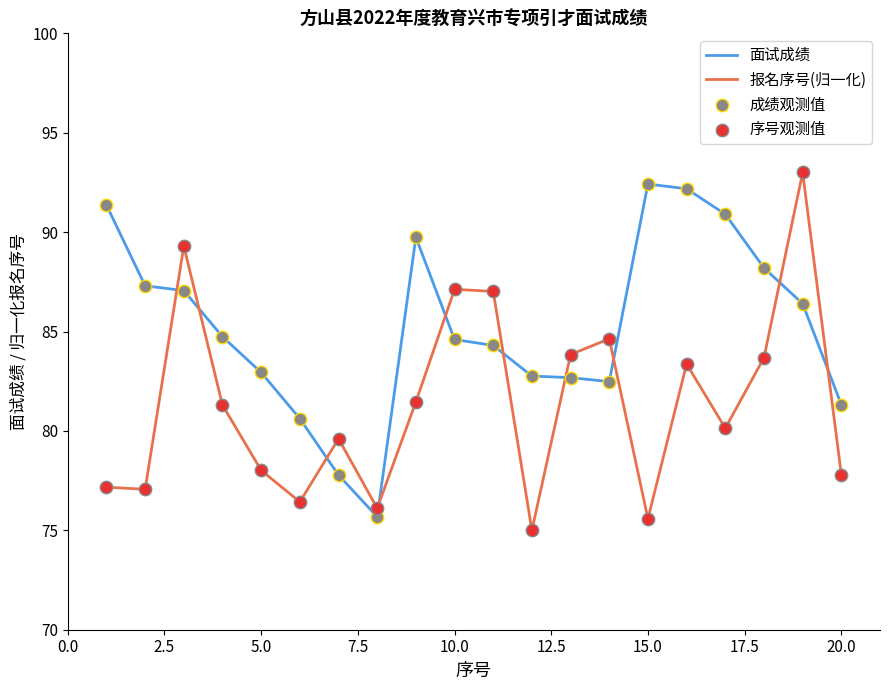

Which series has the largest total across all categories?

面试成绩